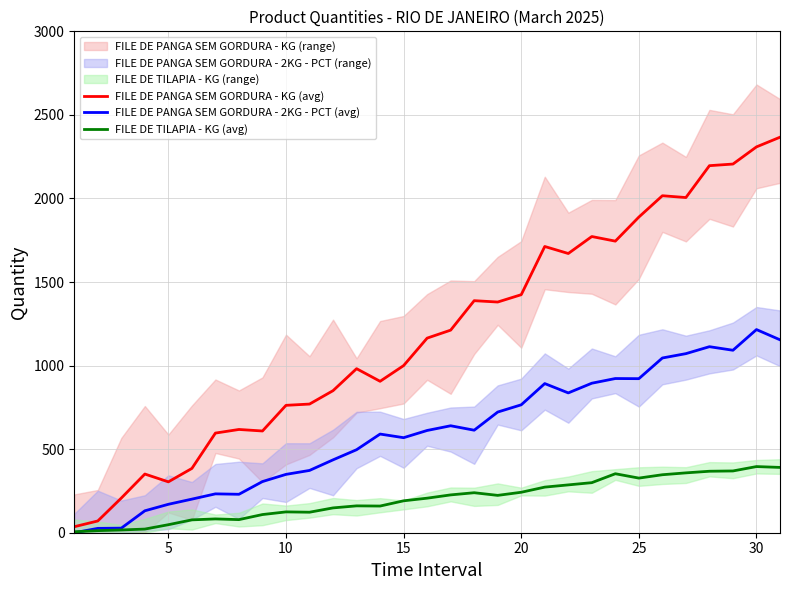

True or false: FILE DE TILAPIA - KG (avg) and FILE DE PANGA SEM GORDURA - KG (avg) cross at least once.

False